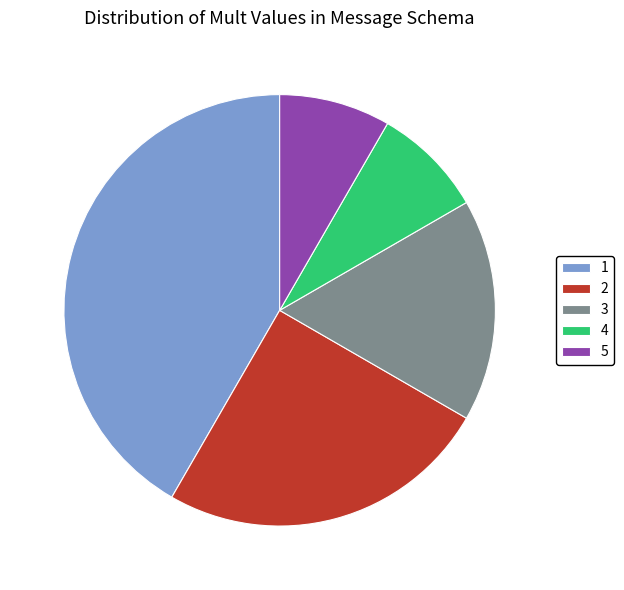

Is there a majority slice in this chart?

No